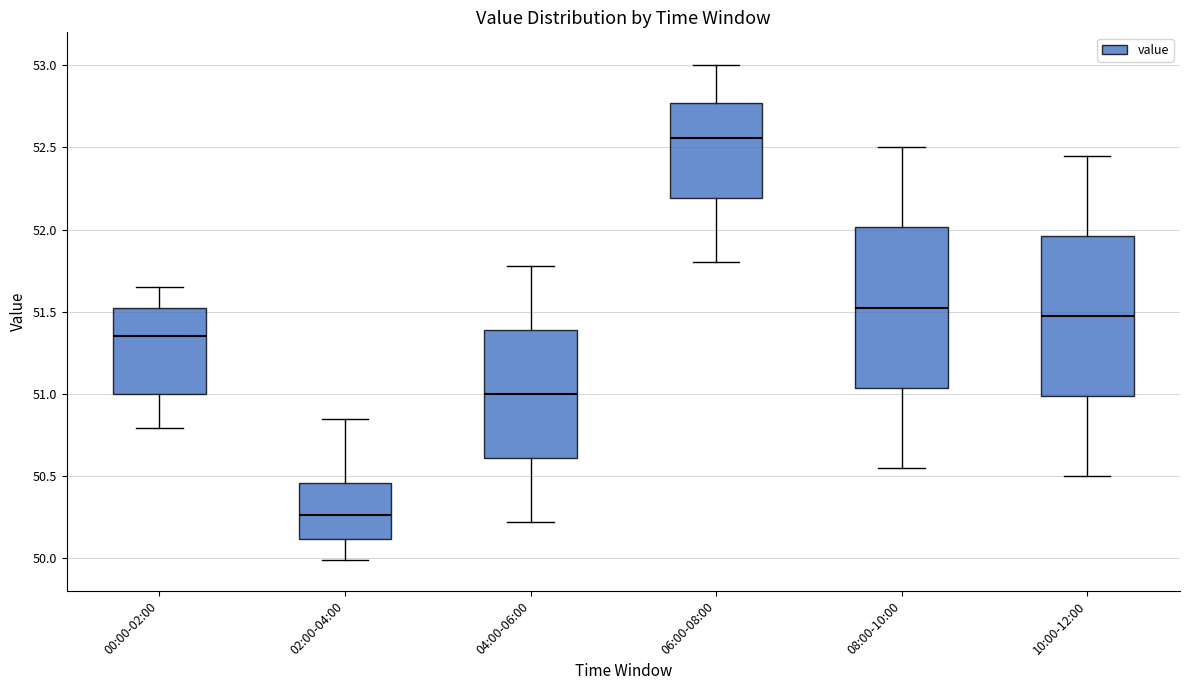

Where is the lower edge of the box for 08:00-10:00 on the y-axis? The values are not printed on the chart, so give them approximately, as read against the axis.

51.05